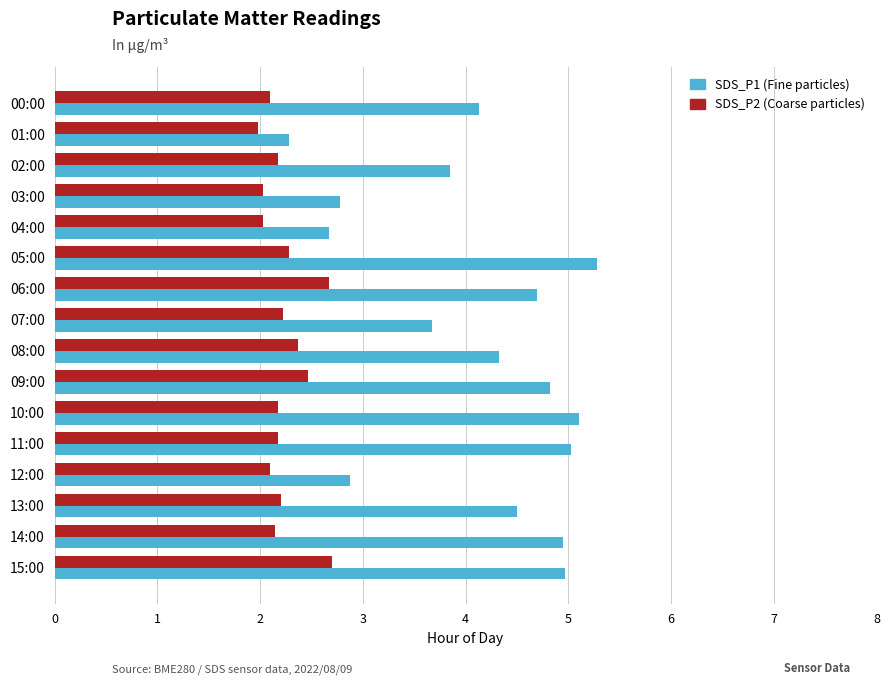

What is the maximum value shown in the chart?

5.3